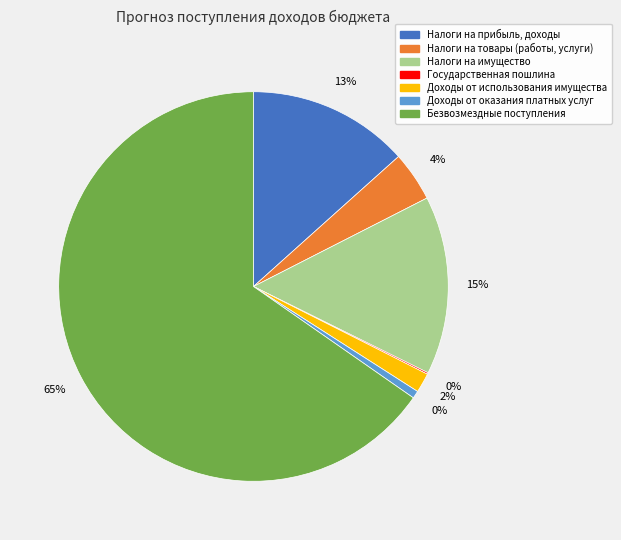

The Доходы от оказания платных услуг slice represents 6% of the pie. True or false?

False